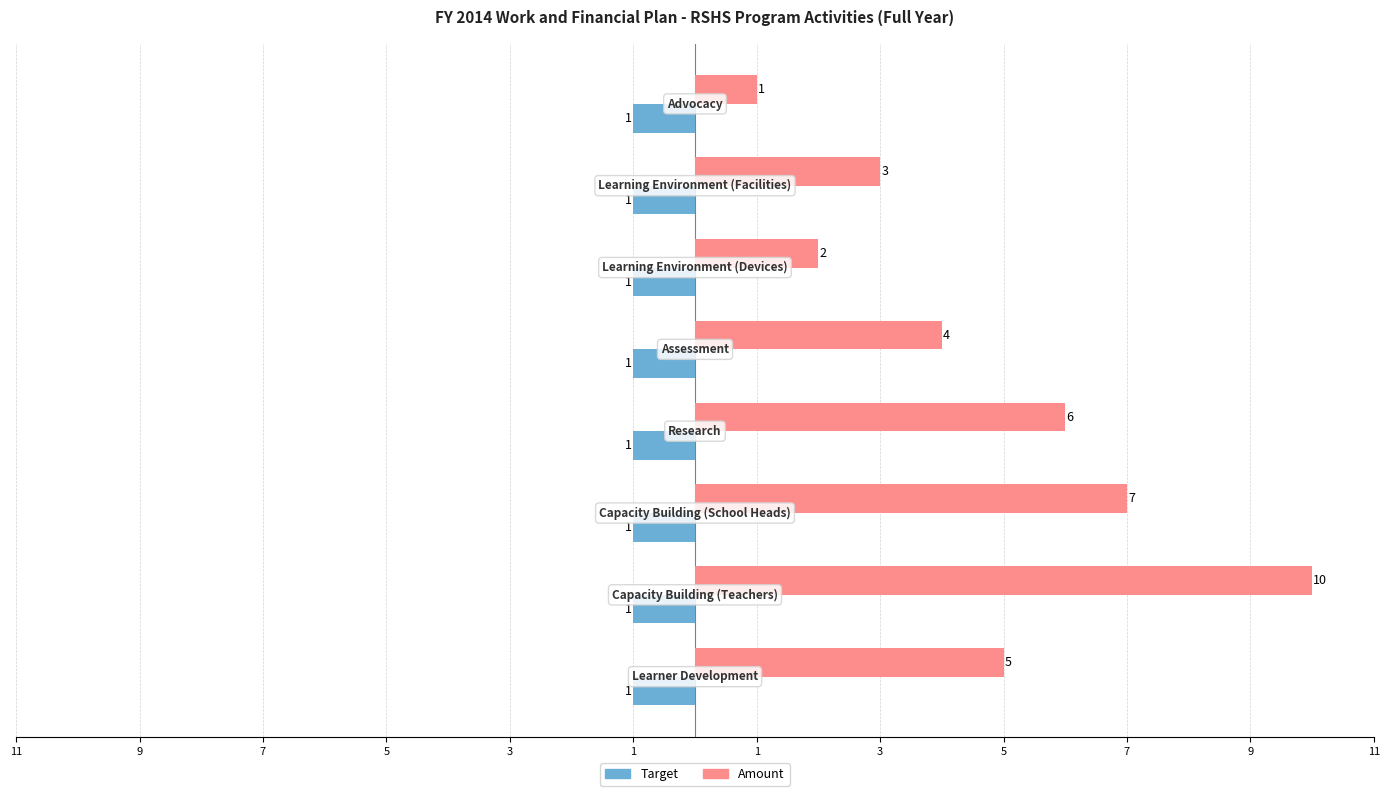

What are all the series names shown in the legend?

Target, Amount